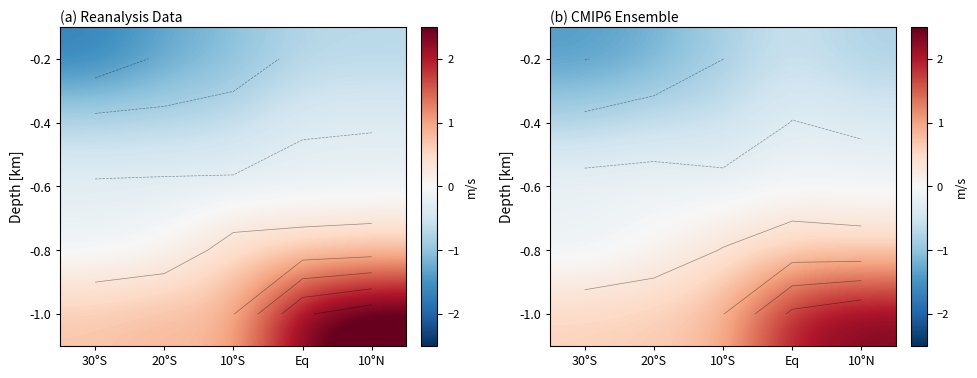

At how many categories does at least one series exceed 0?

5